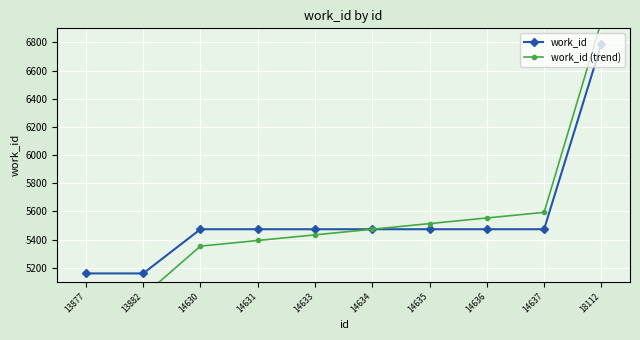

List the labels in order of work_id (trend) value, smallest first.

13877, 13882, 14630, 14631, 14633, 14634, 14635, 14636, 14637, 18112